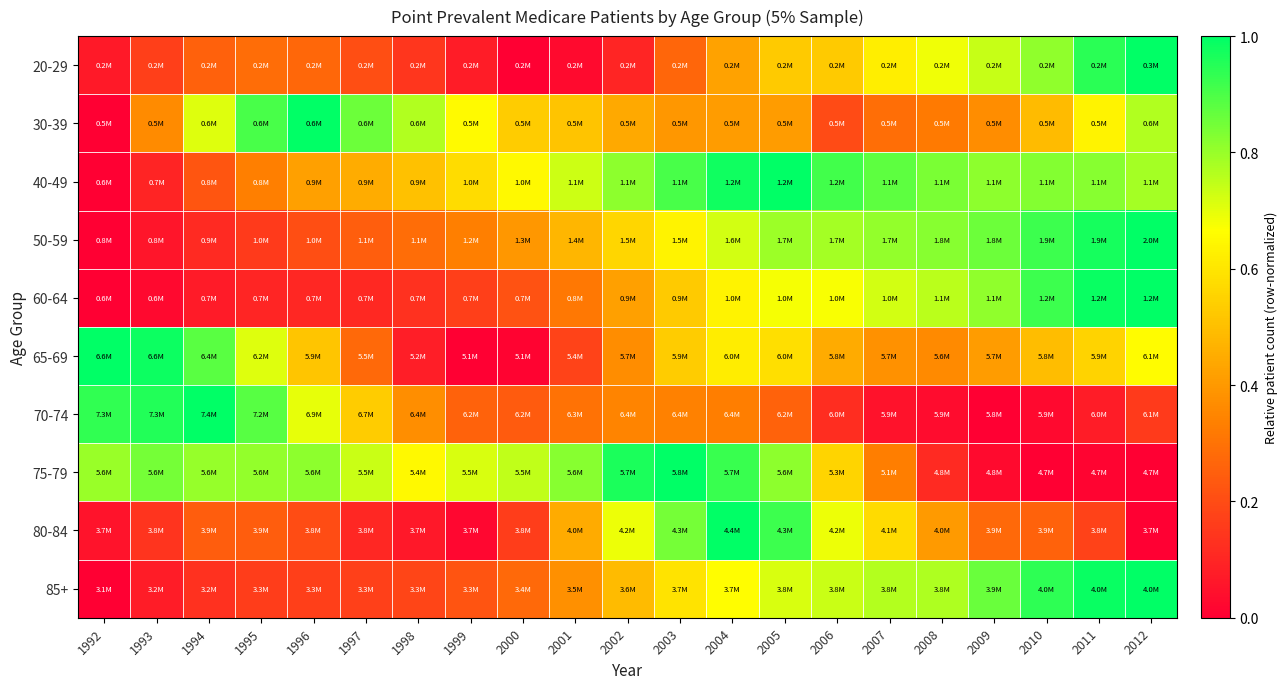

Reading right to left, transcribe all the data shown in this chart.

20-29: 2012=1.0	2011=0.9	2010=0.8	2009=0.7	2008=0.7	2007=0.6	2006=0.5	2005=0.5	2004=0.4	2003=0.3	2002=0.1	2001=0.0	2000=0.0	1999=0.1	1998=0.1	1997=0.2	1996=0.3	1995=0.3	1994=0.3	1993=0.2	1992=0.1
30-39: 2012=0.8	2011=0.6	2010=0.5	2009=0.4	2008=0.3	2007=0.3	2006=0.2	2005=0.4	2004=0.4	2003=0.4	2002=0.4	2001=0.5	2000=0.5	1999=0.7	1998=0.8	1997=0.9	1996=1.0	1995=0.9	1994=0.7	1993=0.4	1992=0.0
40-49: 2012=0.8	2011=0.8	2010=0.8	2009=0.8	2008=0.8	2007=0.9	2006=0.9	2005=1.0	2004=1.0	2003=0.9	2002=0.8	2001=0.7	2000=0.6	1999=0.6	1998=0.5	1997=0.5	1996=0.4	1995=0.3	1994=0.2	1993=0.1	1992=0.0
50-59: 2012=1.0	2011=1.0	2010=0.9	2009=0.9	2008=0.8	2007=0.8	2006=0.8	2005=0.8	2004=0.7	2003=0.6	2002=0.6	2001=0.5	2000=0.4	1999=0.3	1998=0.3	1997=0.2	1996=0.2	1995=0.2	1994=0.1	1993=0.1	1992=0.0
60-64: 2012=1.0	2011=1.0	2010=0.9	2009=0.8	2008=0.8	2007=0.7	2006=0.7	2005=0.7	2004=0.6	2003=0.5	2002=0.4	2001=0.3	2000=0.2	1999=0.2	1998=0.1	1997=0.1	1996=0.1	1995=0.1	1994=0.1	1993=0.0	1992=0.0
65-69: 2012=0.7	2011=0.6	2010=0.5	2009=0.4	2008=0.4	2007=0.4	2006=0.4	2005=0.6	2004=0.6	2003=0.5	2002=0.4	2001=0.2	2000=0.0	1999=0.0	1998=0.1	1997=0.3	1996=0.5	1995=0.7	1994=0.9	1993=1.0	1992=1.0
70-74: 2012=0.2	2011=0.1	2010=0.0	2009=0.0	2008=0.0	2007=0.1	2006=0.1	2005=0.3	2004=0.3	2003=0.3	2002=0.3	2001=0.3	2000=0.2	1999=0.3	1998=0.4	1997=0.5	1996=0.7	1995=0.9	1994=1.0	1993=1.0	1992=0.9
75-79: 2012=0.0	2011=0.0	2010=0.0	2009=0.0	2008=0.1	2007=0.3	2006=0.6	2005=0.8	2004=0.9	2003=1.0	2002=1.0	2001=0.8	2000=0.7	1999=0.7	1998=0.6	1997=0.7	1996=0.8	1995=0.8	1994=0.8	1993=0.8	1992=0.8
80-84: 2012=0.0	2011=0.2	2010=0.3	2009=0.3	2008=0.4	2007=0.6	2006=0.7	2005=0.9	2004=1.0	2003=0.8	2002=0.7	2001=0.4	2000=0.2	1999=0.0	1998=0.1	1997=0.1	1996=0.2	1995=0.2	1994=0.2	1993=0.1	1992=0.1
85+: 2012=1.0	2011=1.0	2010=0.9	2009=0.9	2008=0.8	2007=0.8	2006=0.7	2005=0.7	2004=0.7	2003=0.6	2002=0.5	2001=0.4	2000=0.3	1999=0.2	1998=0.2	1997=0.2	1996=0.2	1995=0.2	1994=0.1	1993=0.1	1992=0.0